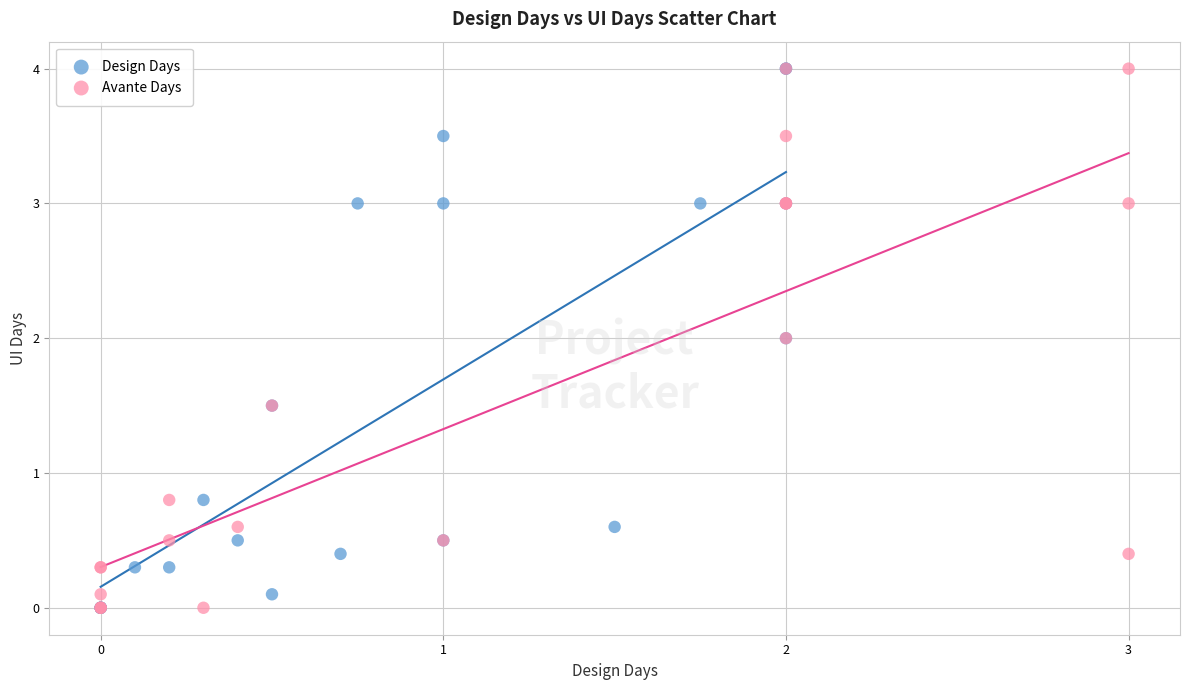

What are all the series names shown in the legend?

Design Days, Avante Days